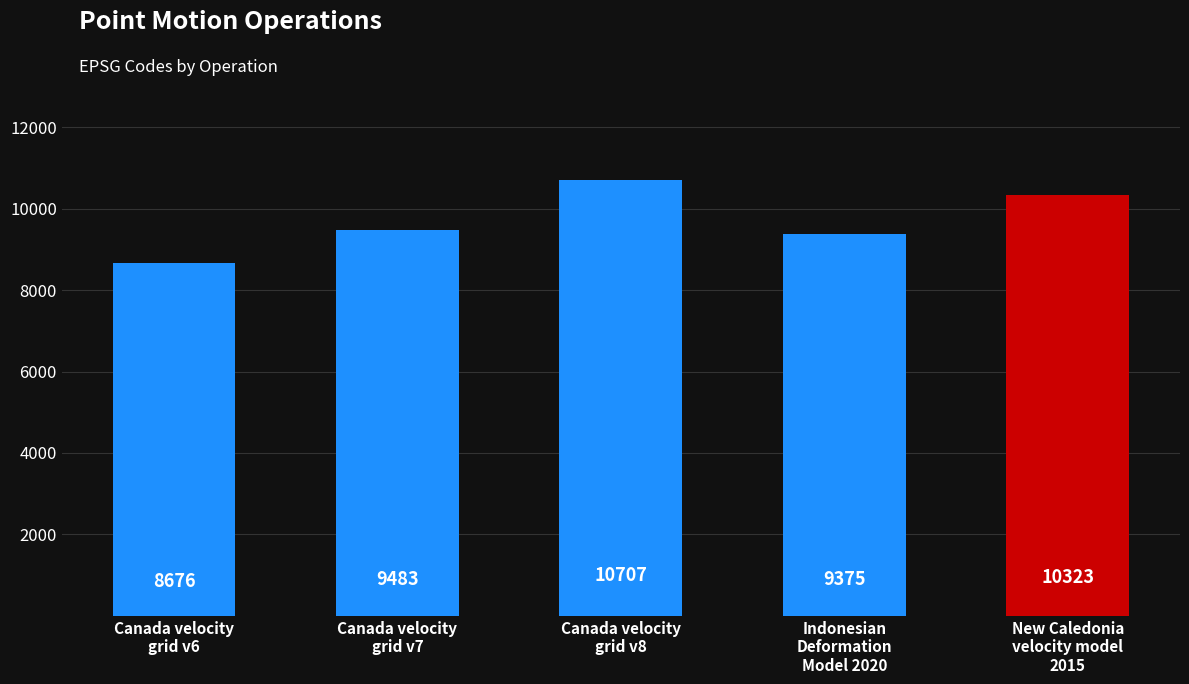

What is the greatest value displayed?

10707